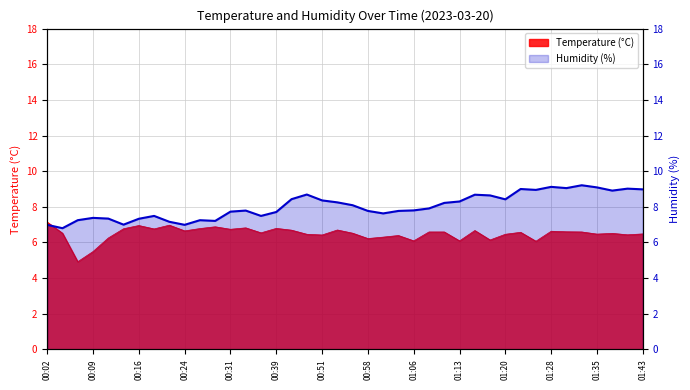

Reading left to right, extract all data points from this chart.

Temperature (°C): 7.1	6.5	4.9	5.5	6.2	6.8	7.0	6.8	7.0	6.7	6.8	6.9	6.7	6.8	6.5	6.8	6.7	6.5	6.4	6.7	6.5	6.2	6.3	6.4	6.1	6.6	6.6	6.1	6.7	6.1	6.5	6.6	6.1	6.6	6.6	6.6	6.5	6.5	6.4	6.5
Humidity (%): 7.0	6.8	7.2	7.4	7.3	7.0	7.3	7.5	7.2	7.0	7.2	7.2	7.7	7.8	7.5	7.7	8.4	8.7	8.4	8.2	8.1	7.8	7.6	7.8	7.8	7.9	8.2	8.3	8.7	8.6	8.4	9.0	9.0	9.1	9.0	9.2	9.1	8.9	9.0	9.0